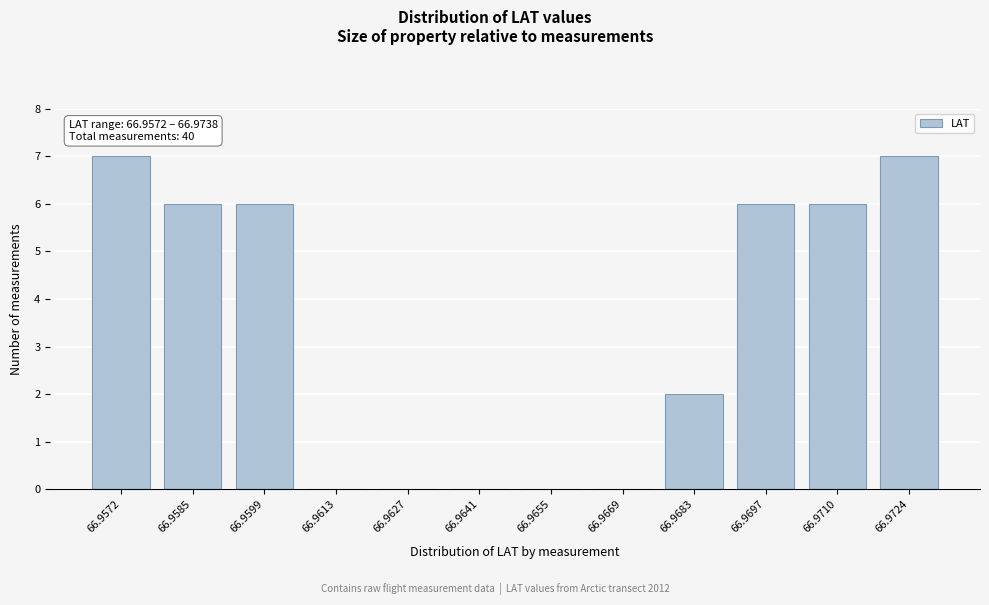

Reading left to right, transcribe all the data shown in this chart.

66.9572=7	66.9585=6	66.9599=6	66.9613=0	66.9627=0	66.9641=0	66.9655=0	66.9669=0	66.9683=2	66.9697=6	66.9710=6	66.9724=7